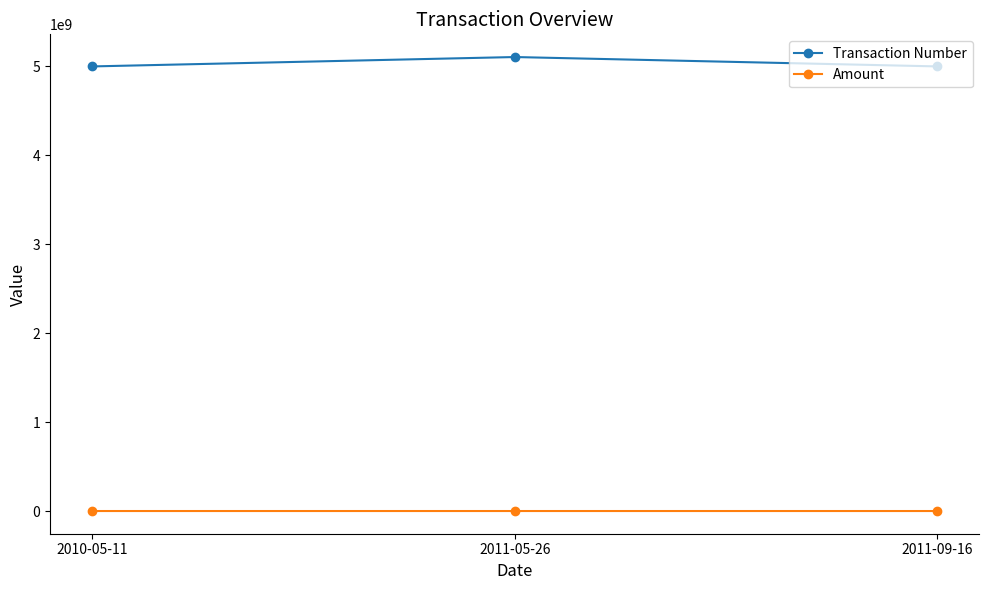

How many data points does each series have?

3